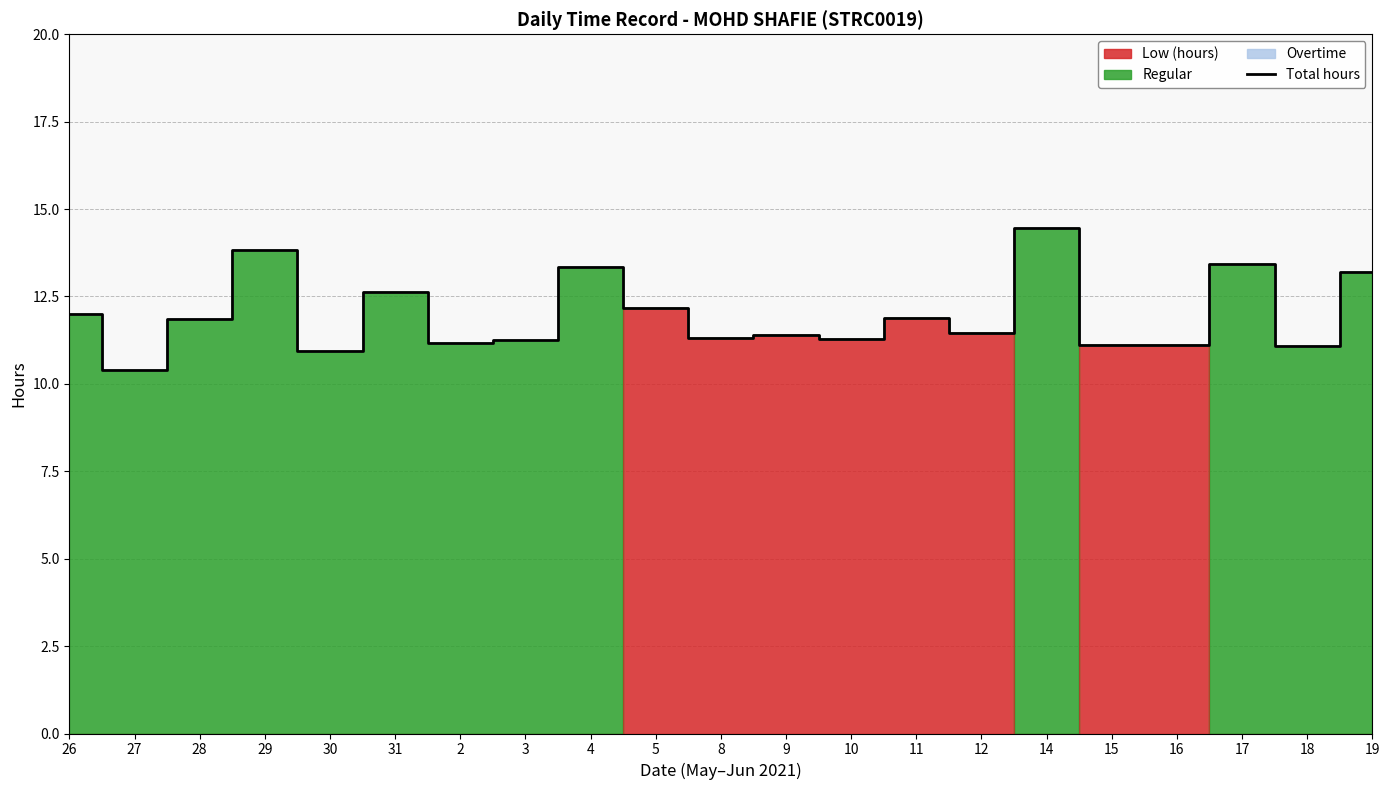

At which category does the data reach its first local peak?

29